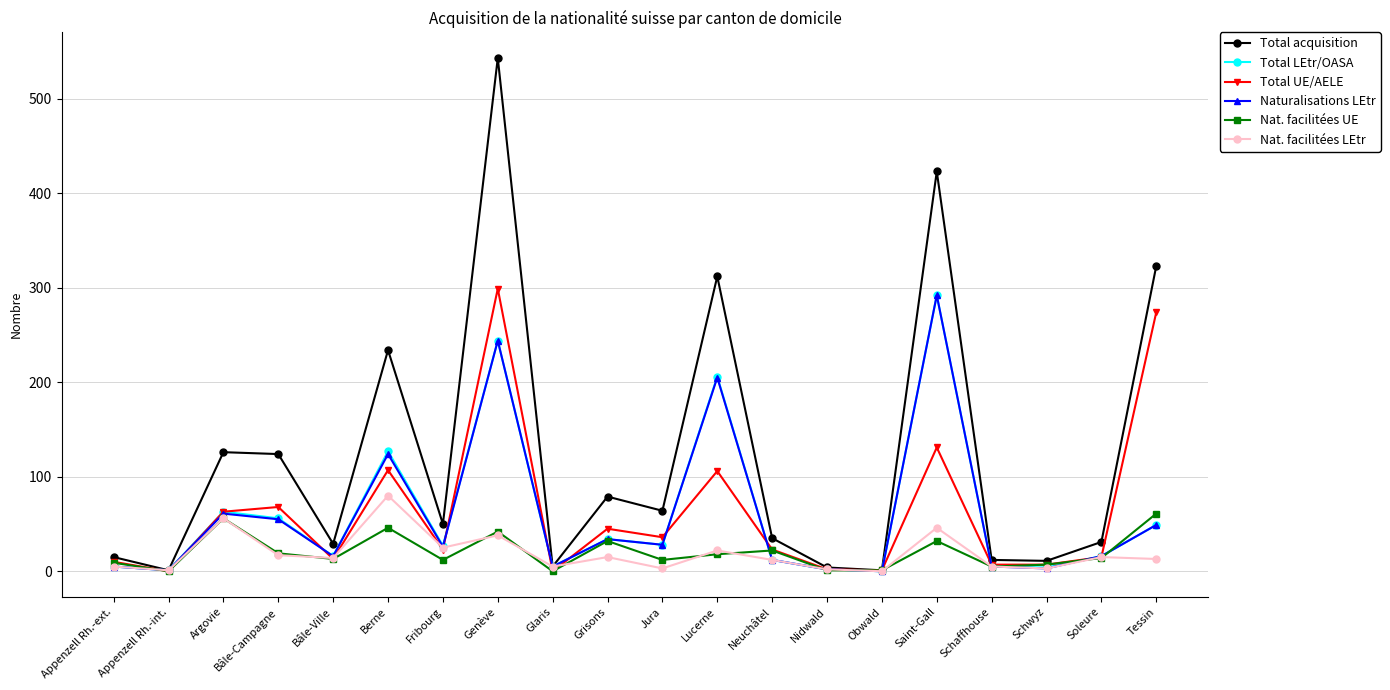

What is the approximate value of Total acquisition at Argovie, to the nearest 50?

150